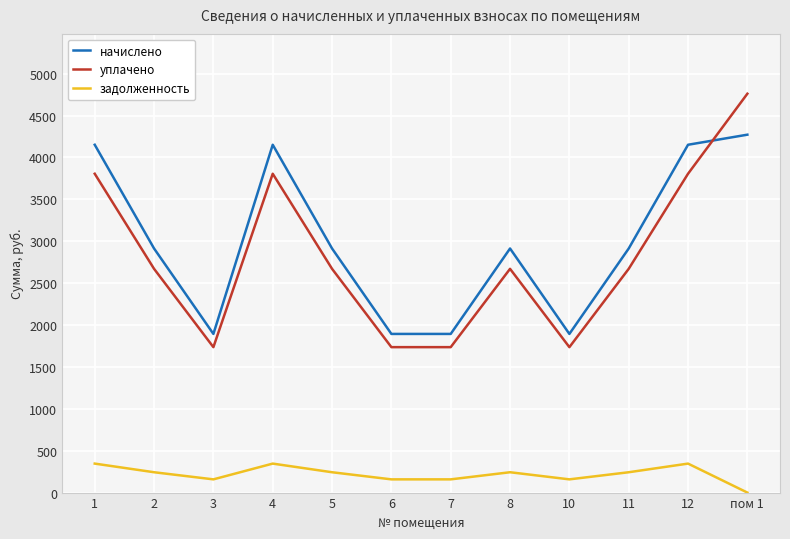

Rank the series at 1 from highest to lowest value.

начислено, уплачено, задолженность